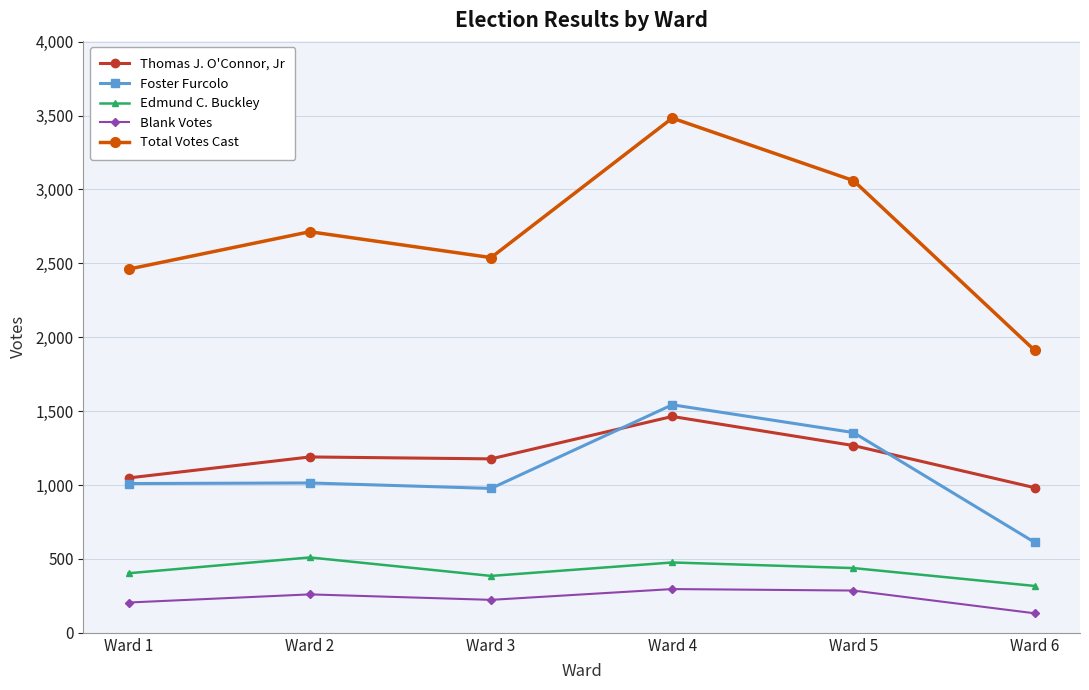

What is the value of the Thomas J. O'Connor, Jr point at the 5th from the left?

1267